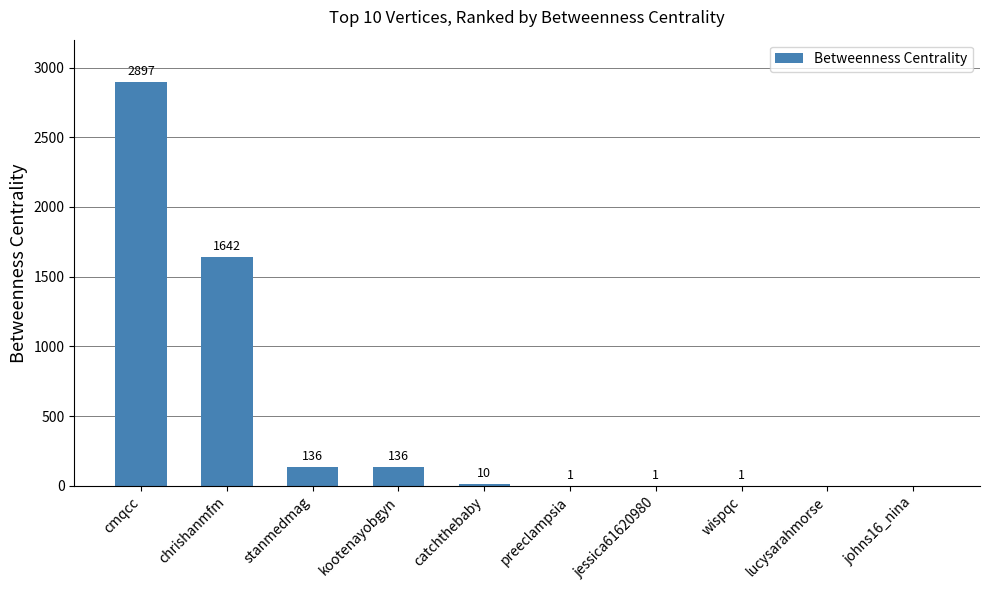

Which category has the highest value across all series?

cmqcc